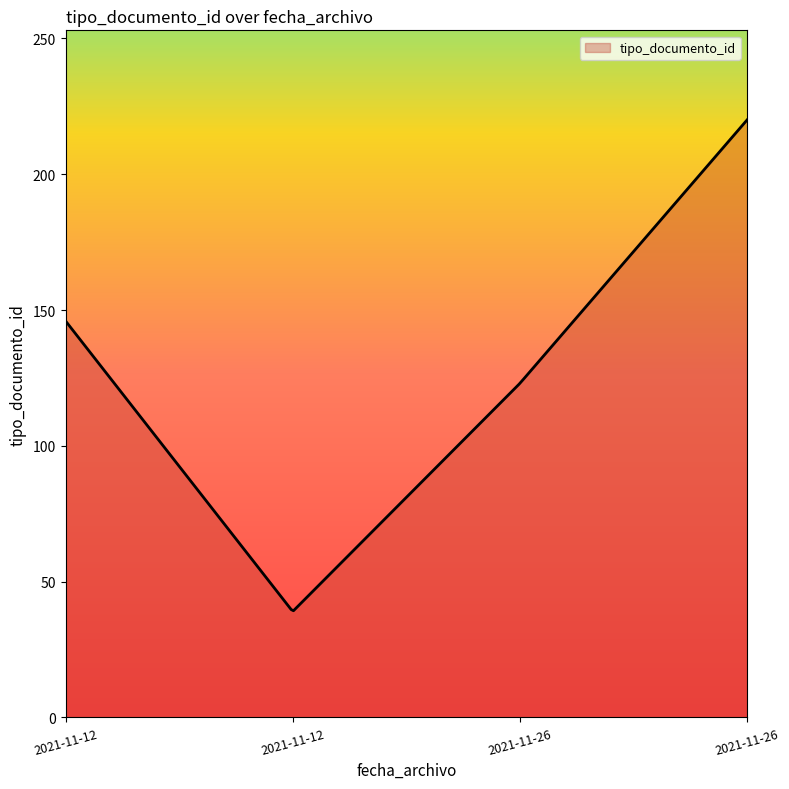

What is the difference between the maximum and minimum values?

180.7